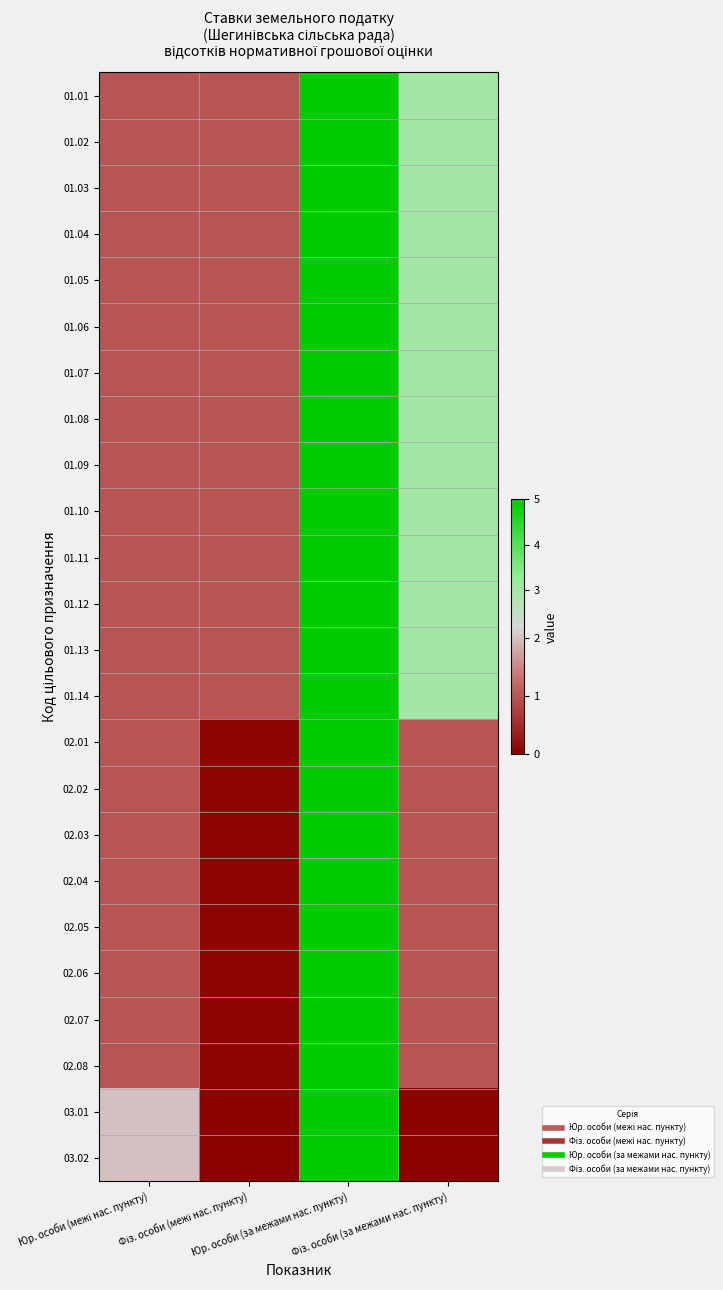

Reading left to right, transcribe all the data shown in this chart.

01.01: Юр. особи (межі нас. пункту)=1.0	Фіз. особи (межі нас. пункту)=1.0	Юр. особи (за межами нас. пункту)=5.0	Фіз. особи (за межами нас. пункту)=3.0
01.02: Юр. особи (межі нас. пункту)=1.0	Фіз. особи (межі нас. пункту)=1.0	Юр. особи (за межами нас. пункту)=5.0	Фіз. особи (за межами нас. пункту)=3.0
01.03: Юр. особи (межі нас. пункту)=1.0	Фіз. особи (межі нас. пункту)=1.0	Юр. особи (за межами нас. пункту)=5.0	Фіз. особи (за межами нас. пункту)=3.0
01.04: Юр. особи (межі нас. пункту)=1.0	Фіз. особи (межі нас. пункту)=1.0	Юр. особи (за межами нас. пункту)=5.0	Фіз. особи (за межами нас. пункту)=3.0
01.05: Юр. особи (межі нас. пункту)=1.0	Фіз. особи (межі нас. пункту)=1.0	Юр. особи (за межами нас. пункту)=5.0	Фіз. особи (за межами нас. пункту)=3.0
01.06: Юр. особи (межі нас. пункту)=1.0	Фіз. особи (межі нас. пункту)=1.0	Юр. особи (за межами нас. пункту)=5.0	Фіз. особи (за межами нас. пункту)=3.0
01.07: Юр. особи (межі нас. пункту)=1.0	Фіз. особи (межі нас. пункту)=1.0	Юр. особи (за межами нас. пункту)=5.0	Фіз. особи (за межами нас. пункту)=3.0
01.08: Юр. особи (межі нас. пункту)=1.0	Фіз. особи (межі нас. пункту)=1.0	Юр. особи (за межами нас. пункту)=5.0	Фіз. особи (за межами нас. пункту)=3.0
01.09: Юр. особи (межі нас. пункту)=1.0	Фіз. особи (межі нас. пункту)=1.0	Юр. особи (за межами нас. пункту)=5.0	Фіз. особи (за межами нас. пункту)=3.0
01.10: Юр. особи (межі нас. пункту)=1.0	Фіз. особи (межі нас. пункту)=1.0	Юр. особи (за межами нас. пункту)=5.0	Фіз. особи (за межами нас. пункту)=3.0
01.11: Юр. особи (межі нас. пункту)=1.0	Фіз. особи (межі нас. пункту)=1.0	Юр. особи (за межами нас. пункту)=5.0	Фіз. особи (за межами нас. пункту)=3.0
01.12: Юр. особи (межі нас. пункту)=1.0	Фіз. особи (межі нас. пункту)=1.0	Юр. особи (за межами нас. пункту)=5.0	Фіз. особи (за межами нас. пункту)=3.0
01.13: Юр. особи (межі нас. пункту)=1.0	Фіз. особи (межі нас. пункту)=1.0	Юр. особи (за межами нас. пункту)=5.0	Фіз. особи (за межами нас. пункту)=3.0
01.14: Юр. особи (межі нас. пункту)=1.0	Фіз. особи (межі нас. пункту)=1.0	Юр. особи (за межами нас. пункту)=5.0	Фіз. особи (за межами нас. пункту)=3.0
02.01: Юр. особи (межі нас. пункту)=1.0	Фіз. особи (межі нас. пункту)=0.1	Юр. особи (за межами нас. пункту)=5.0	Фіз. особи (за межами нас. пункту)=1.0
02.02: Юр. особи (межі нас. пункту)=1.0	Фіз. особи (межі нас. пункту)=0.1	Юр. особи (за межами нас. пункту)=5.0	Фіз. особи (за межами нас. пункту)=1.0
02.03: Юр. особи (межі нас. пункту)=1.0	Фіз. особи (межі нас. пункту)=0.1	Юр. особи (за межами нас. пункту)=5.0	Фіз. особи (за межами нас. пункту)=1.0
02.04: Юр. особи (межі нас. пункту)=1.0	Фіз. особи (межі нас. пункту)=0.1	Юр. особи (за межами нас. пункту)=5.0	Фіз. особи (за межами нас. пункту)=1.0
02.05: Юр. особи (межі нас. пункту)=1.0	Фіз. особи (межі нас. пункту)=0.1	Юр. особи (за межами нас. пункту)=5.0	Фіз. особи (за межами нас. пункту)=1.0
02.06: Юр. особи (межі нас. пункту)=1.0	Фіз. особи (межі нас. пункту)=0.1	Юр. особи (за межами нас. пункту)=5.0	Фіз. особи (за межами нас. пункту)=1.0
02.07: Юр. особи (межі нас. пункту)=1.0	Фіз. особи (межі нас. пункту)=0.1	Юр. особи (за межами нас. пункту)=5.0	Фіз. особи (за межами нас. пункту)=1.0
02.08: Юр. особи (межі нас. пункту)=1.0	Фіз. особи (межі нас. пункту)=0.1	Юр. особи (за межами нас. пункту)=5.0	Фіз. особи (за межами нас. пункту)=1.0
03.01: Юр. особи (межі нас. пункту)=2.0	Фіз. особи (межі нас. пункту)=0.0	Юр. особи (за межами нас. пункту)=5.0	Фіз. особи (за межами нас. пункту)=0.0
03.02: Юр. особи (межі нас. пункту)=2.0	Фіз. особи (межі нас. пункту)=0.0	Юр. особи (за межами нас. пункту)=5.0	Фіз. особи (за межами нас. пункту)=0.0